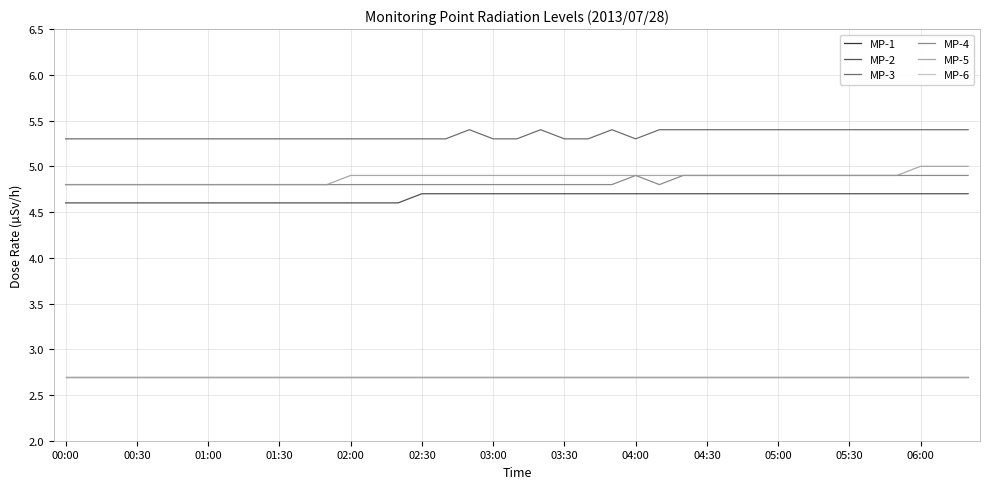

Does the chart display data point markers on the line(s)?

No